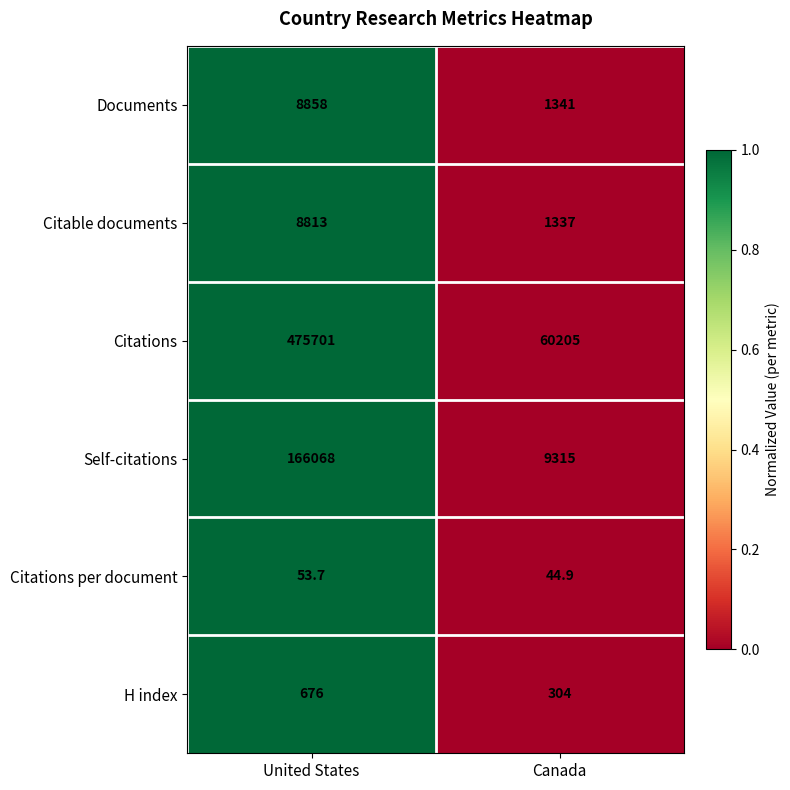

Rank the categories by Documents value from highest to lowest.

United States, Canada